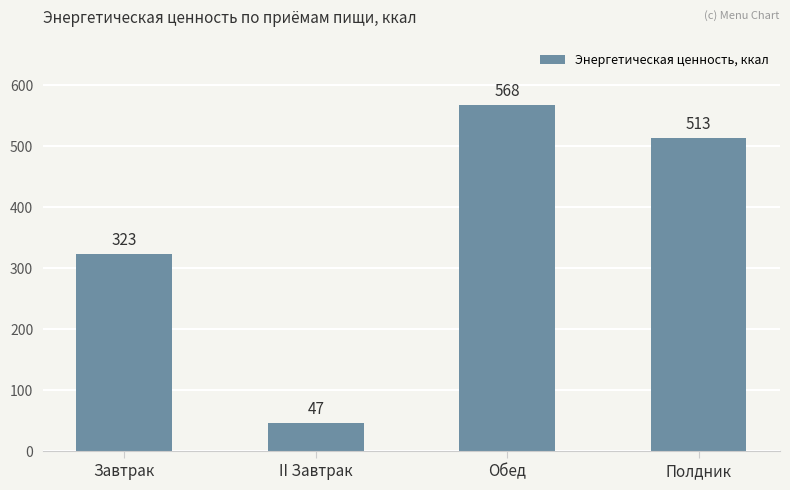

Is it true that the value at Полдник is 681?

False